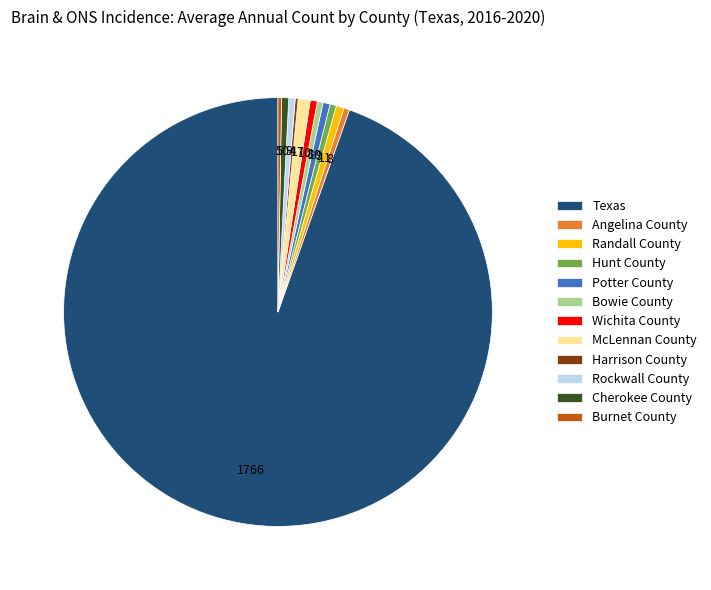

The Potter County slice represents 11% of the pie. True or false?

False